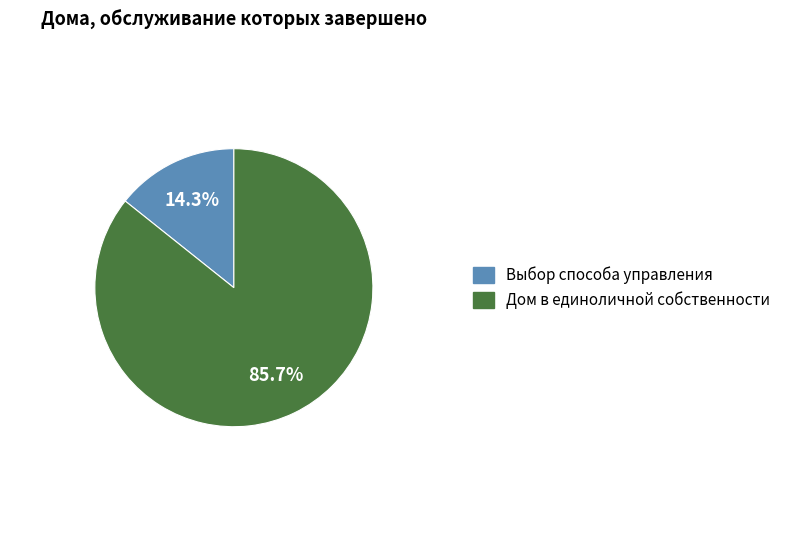

Between Выбор способа управления and Дом в единоличной собственности, which is larger?

Дом в единоличной собственности